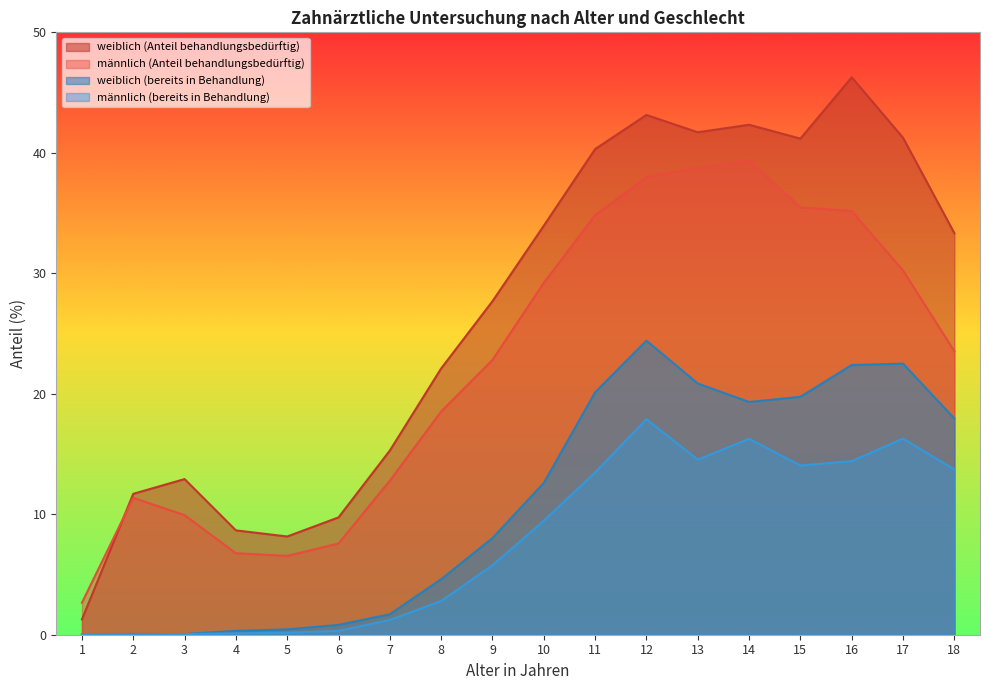

What is the value of the männlich (Anteil behandlungsbedürftig) point at the 1st from the left?

2.7